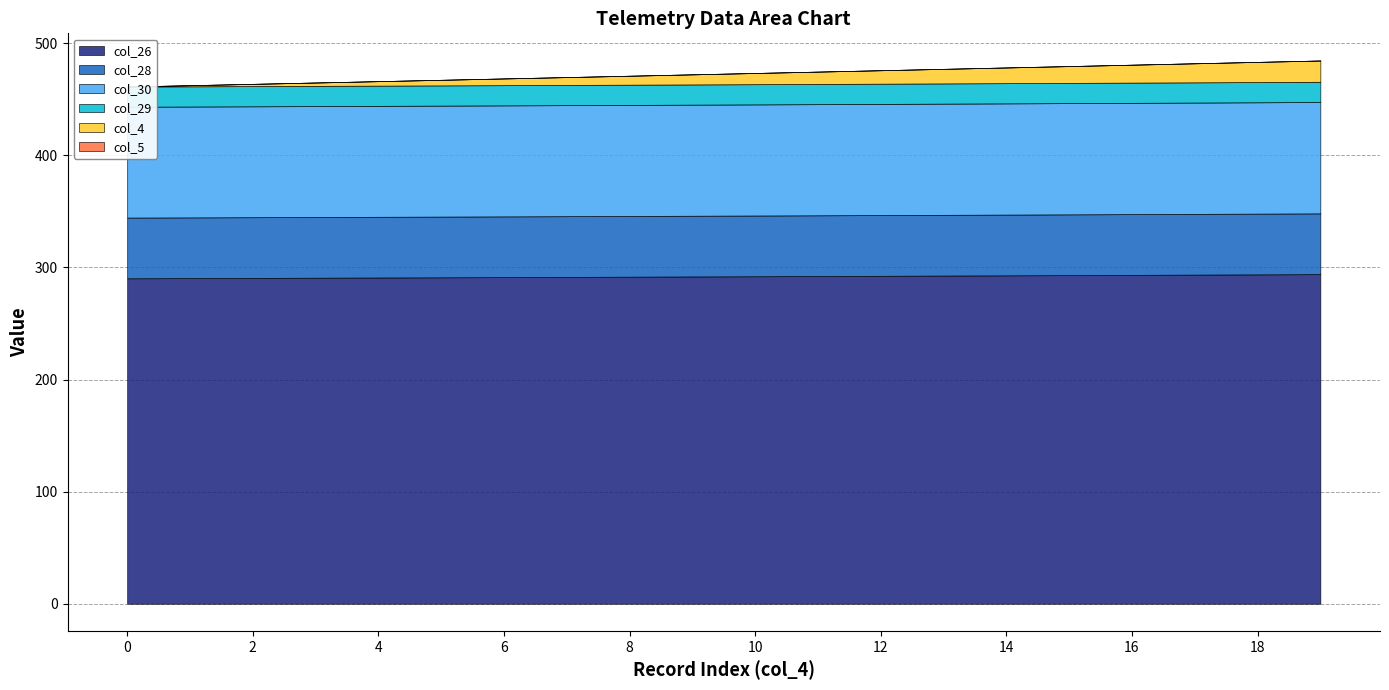

Reading right to left, extract all data points from this chart.

col_26: 19=294.0	18=293.8	17=293.6	16=293.4	15=293.2	14=292.9	13=292.7	12=292.5	11=292.3	10=292.1	9=291.9	8=291.7	7=291.6	6=291.4	5=291.2	4=291.0	3=290.8	2=290.6	1=290.5	0=290.3
col_28: 19=54.2	18=54.2	17=54.2	16=54.2	15=54.2	14=54.2	13=54.2	12=54.2	11=54.2	10=54.2	9=54.2	8=54.2	7=54.2	6=54.2	5=54.2	4=54.2	3=54.2	2=54.2	1=54.2	0=54.2
col_30: 19=99.3	18=99.3	17=99.3	16=99.3	15=99.2	14=99.2	13=99.2	12=99.2	11=99.1	10=99.1	9=99.1	8=99.1	7=99.1	6=99.0	5=99.0	4=99.0	3=99.0	2=98.9	1=98.9	0=98.9
col_4: 19=19.0	18=18.0	17=17.0	16=16.0	15=15.0	14=14.0	13=13.0	12=12.0	11=11.0	10=10.0	9=9.0	8=8.0	7=7.0	6=6.0	5=5.0	4=4.0	3=3.0	2=2.0	1=1.0	0=0.0
col_29: 19=18.0	18=18.0	17=18.0	16=18.0	15=18.0	14=18.0	13=18.0	12=18.0	11=18.0	10=18.0	9=18.0	8=18.0	7=18.0	6=18.0	5=18.0	4=18.0	3=18.0	2=18.0	1=18.0	0=18.0
col_5: 19=0.0	18=0.0	17=0.0	16=0.0	15=0.0	14=0.0	13=0.0	12=0.0	11=0.0	10=0.0	9=0.0	8=0.0	7=0.0	6=0.0	5=0.0	4=0.0	3=0.0	2=0.0	1=0.0	0=0.0